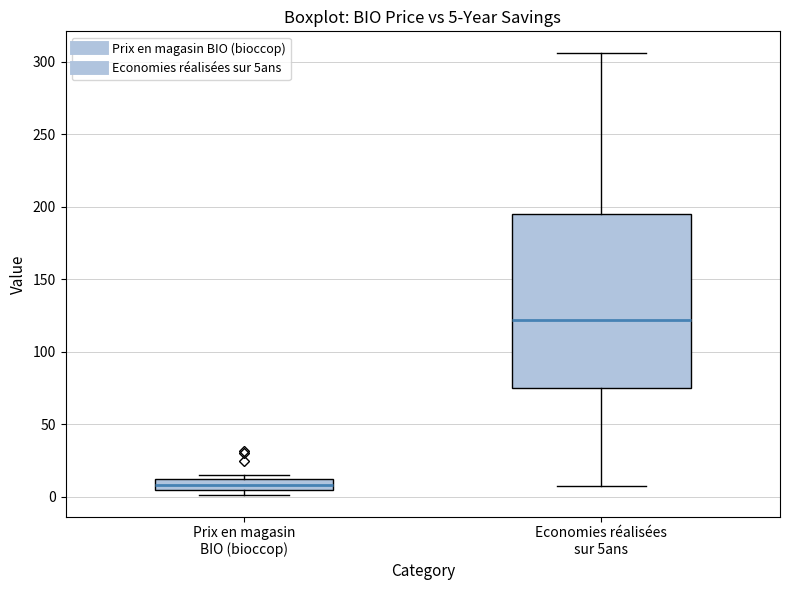

Which box's median line is the lowest?

Prix en magasin BIO (bioccop)